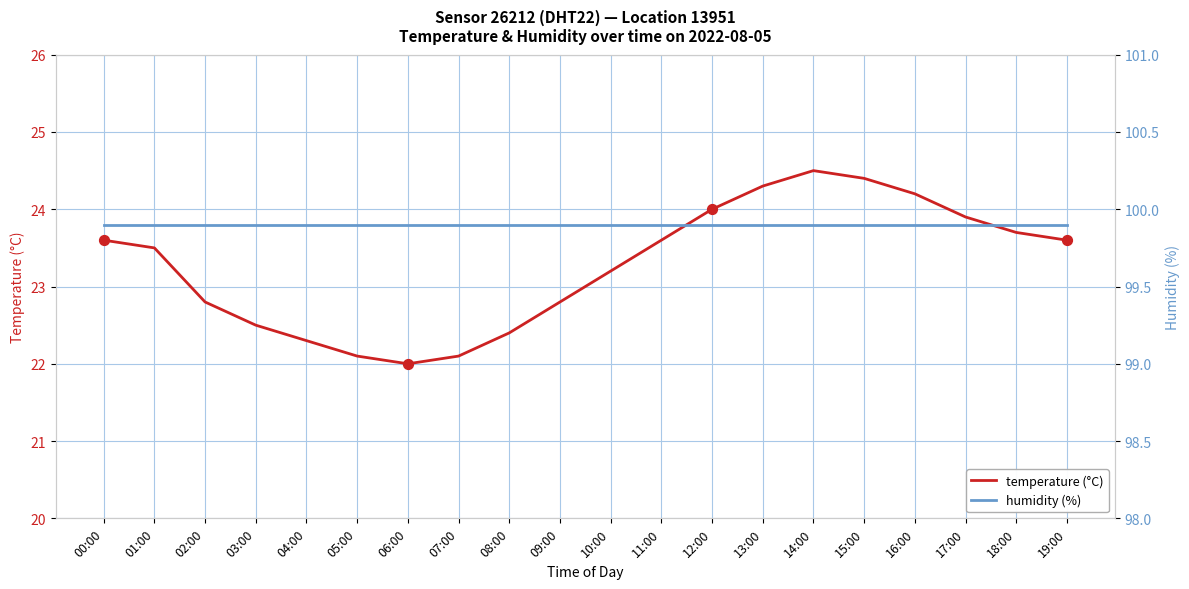

Is the value of temperature (°C) at 05:00 greater than the value of humidity (%) at 07:00?

No